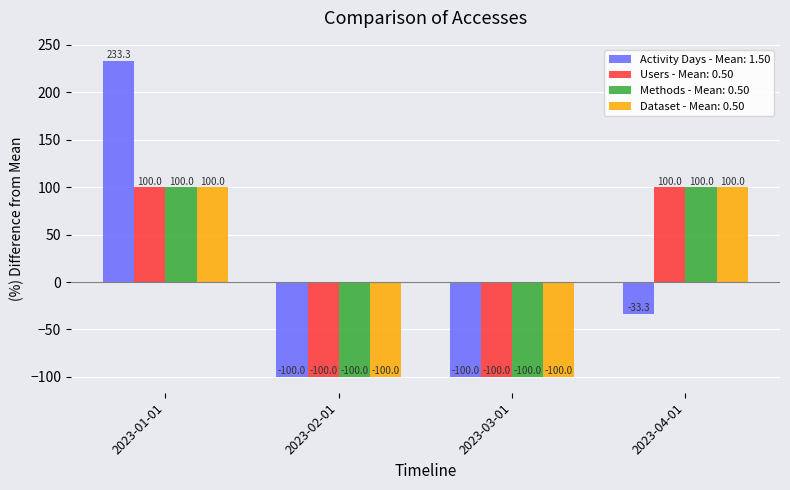

What is the difference between the highest and lowest values at 2023-01-01?

133.3